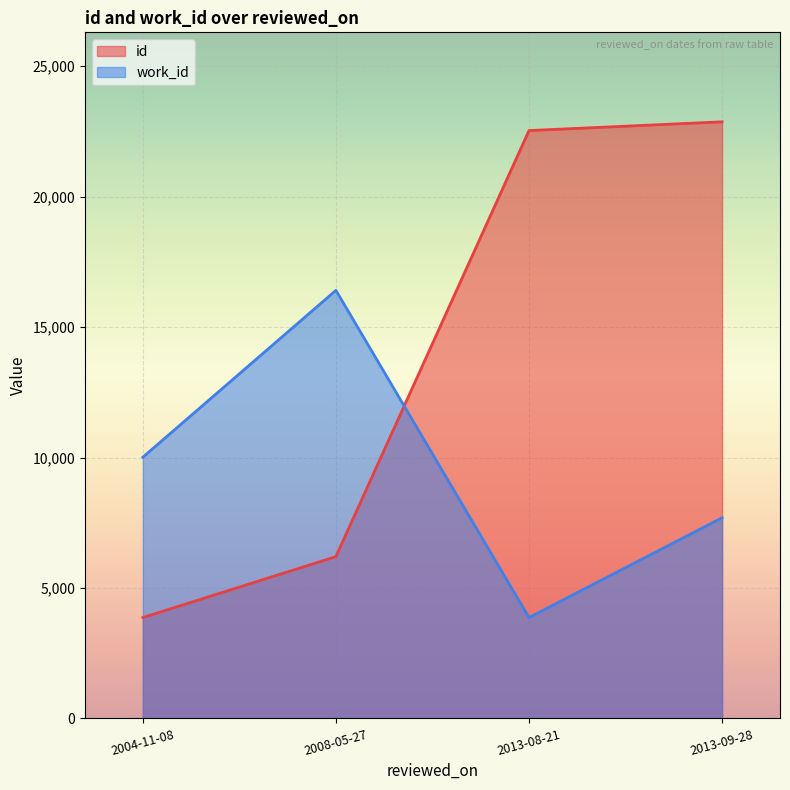

What is the label of the 1st point from the right?

2013-09-28